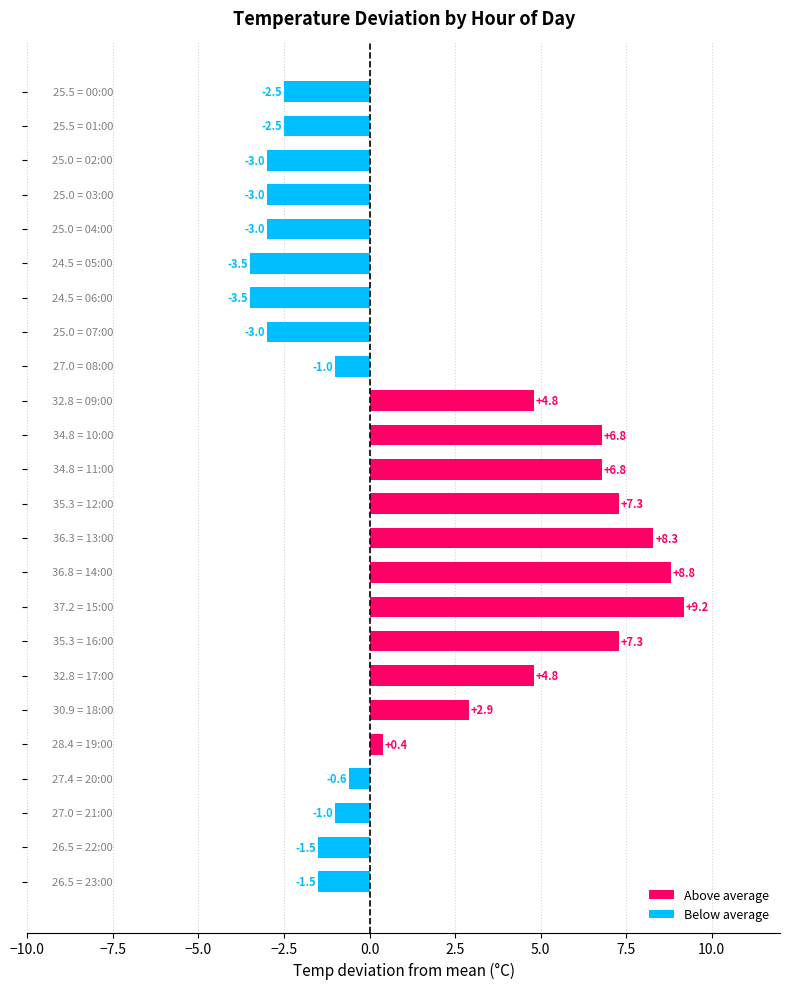

What is the value of the 16th bar from the top?

9.2